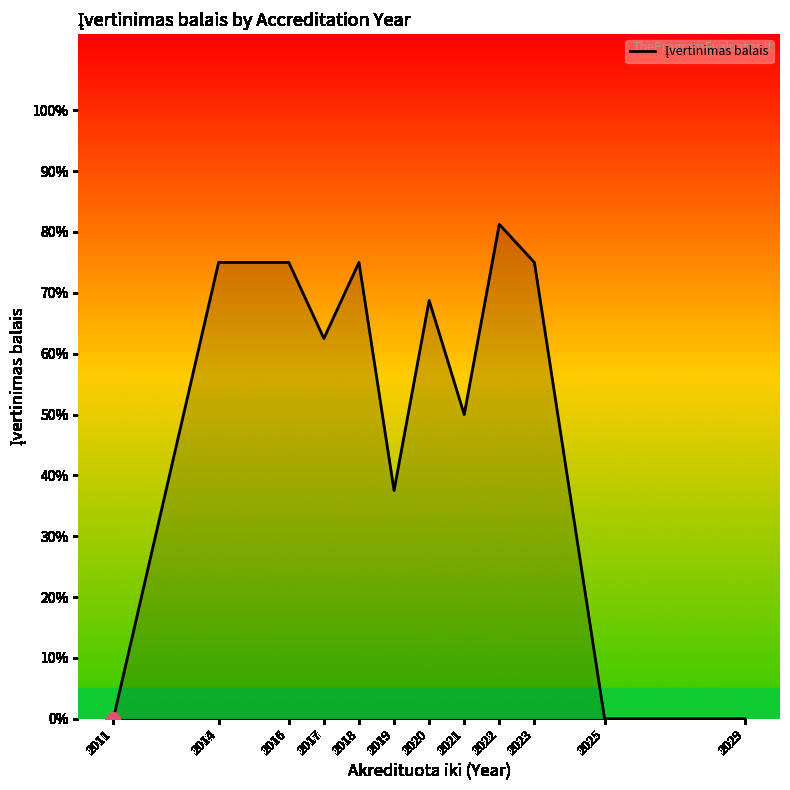

Does the chart display data point markers on the line(s)?

No